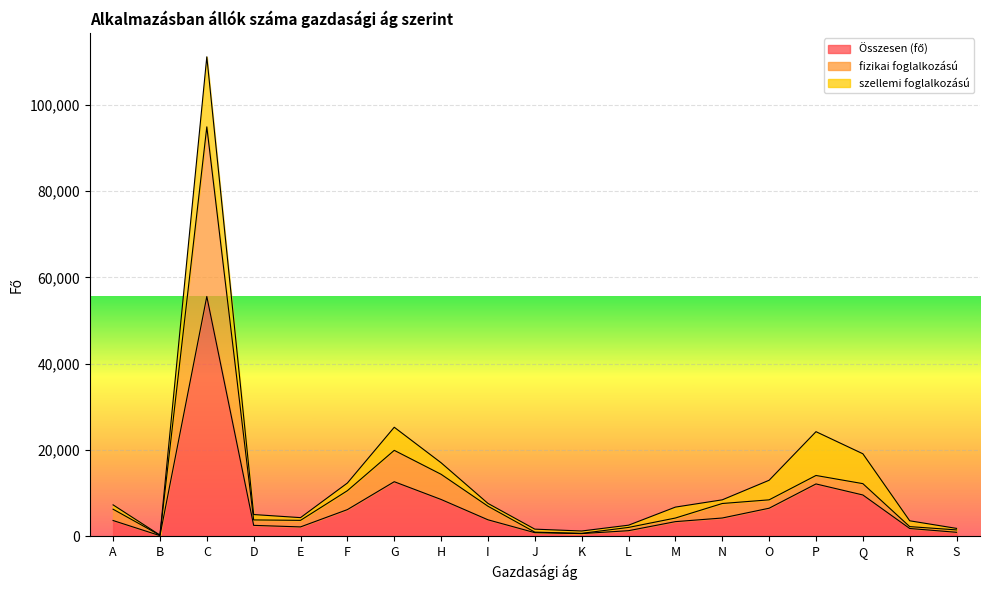

What is the average value of the Összesen (fő) series?

7169